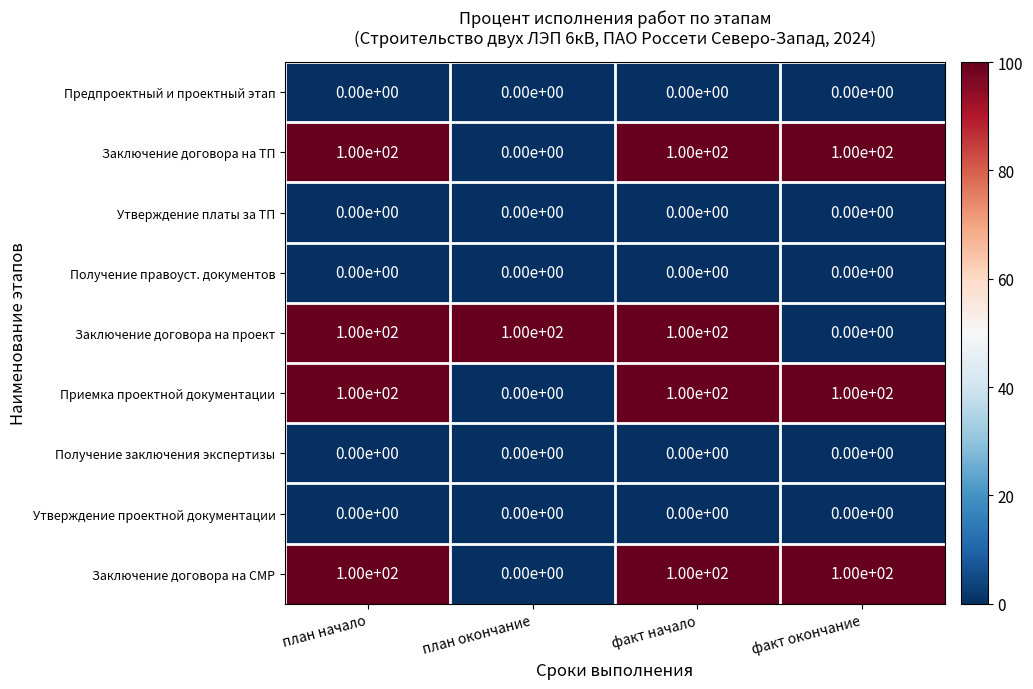

What is the difference between the highest and lowest values at факт окончание?

100